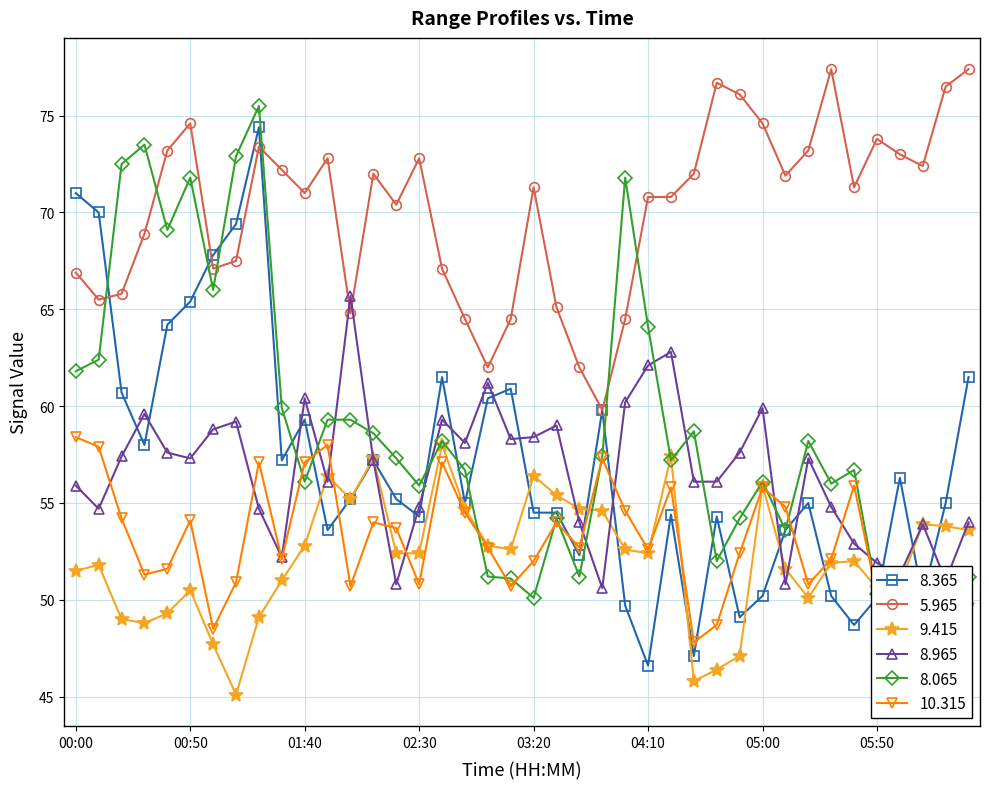

Where does the  10.315 series first go above 52?

00:00